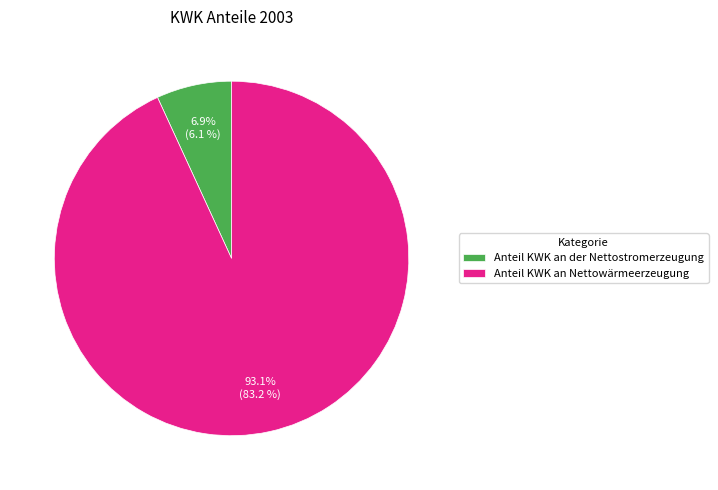

Which slice represents more than half of the pie?

Anteil KWK an Nettowärmeerzeugung